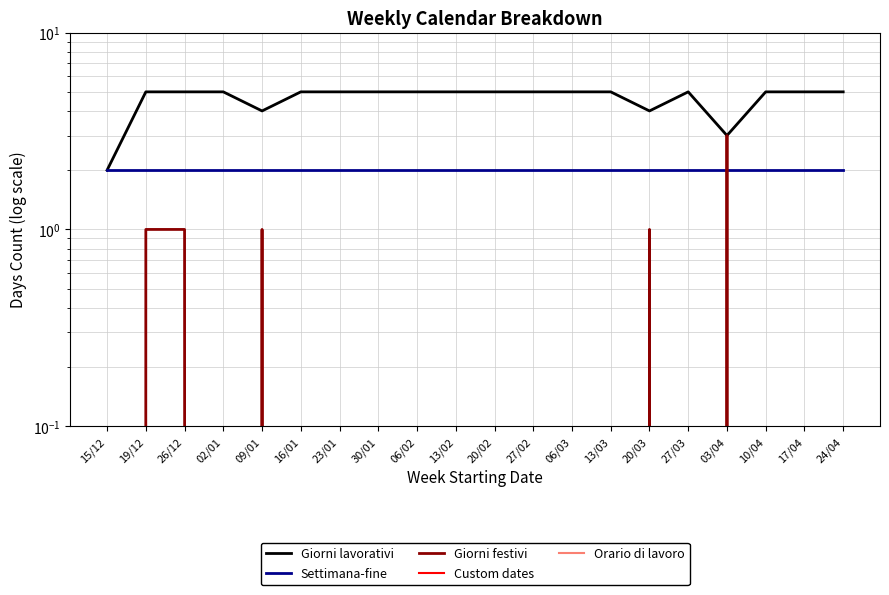

What is the total value across all series at 24/04?

7